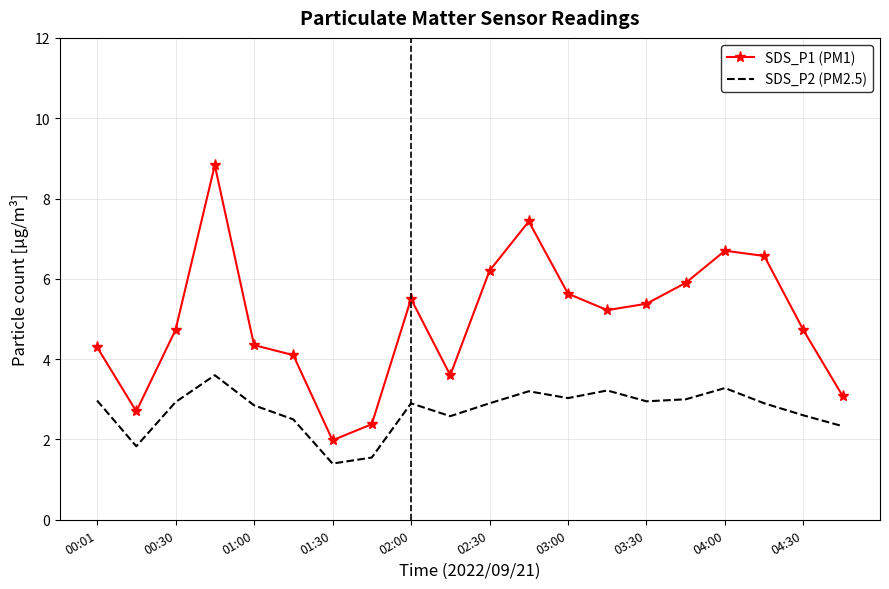

True or false: SDS_P1 (PM1) and SDS_P2 (PM2.5) intersect in this chart.

False